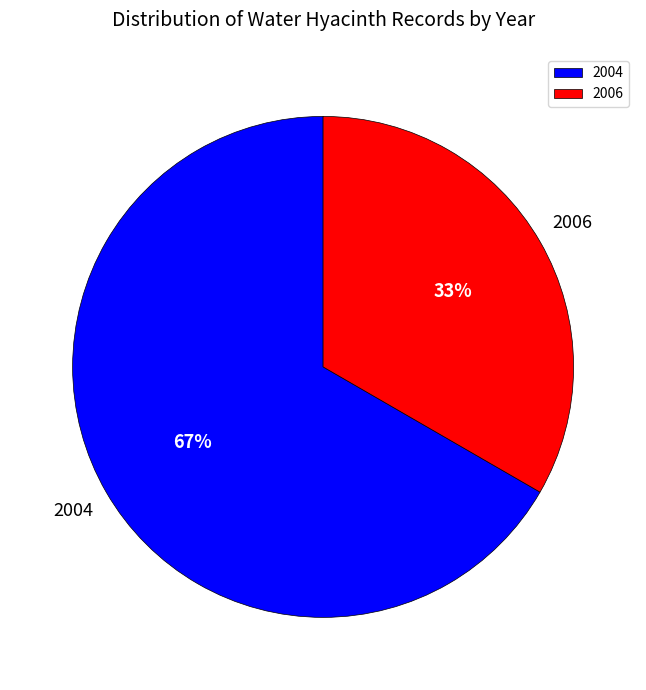

Do 2004 and 2006 together represent more than half of the pie?

Yes